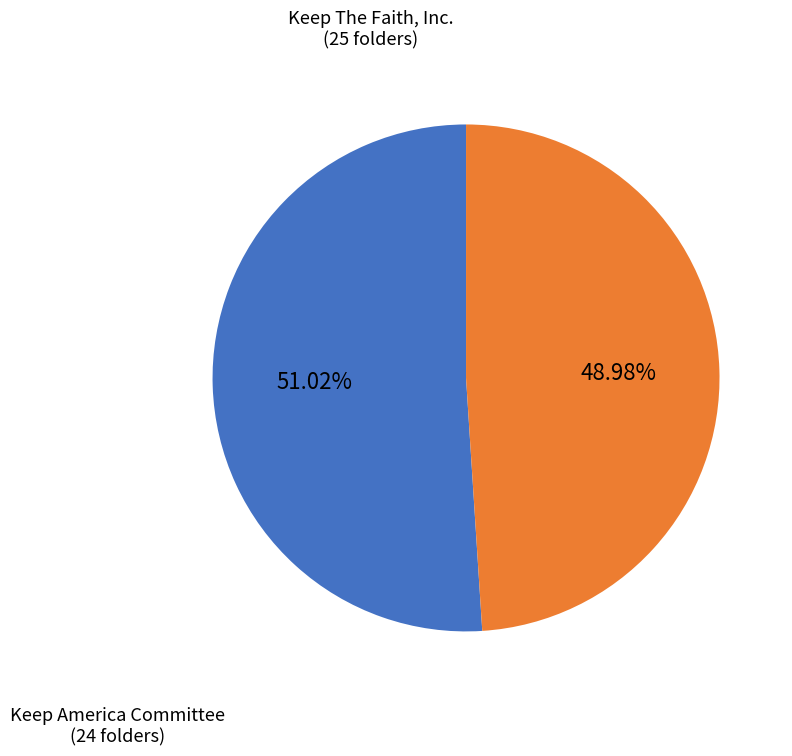

Is there a majority slice in this chart?

Yes